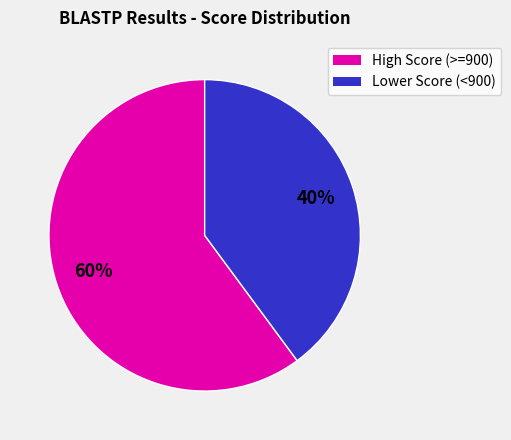

Do High Score (>=900) and Lower Score (<900) together represent more than half of the pie?

Yes